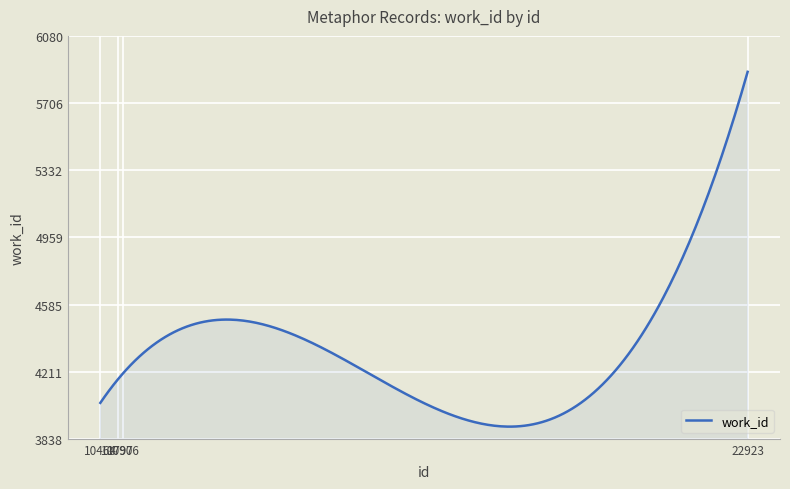

What is the difference between the maximum and minimum values?

1974.3